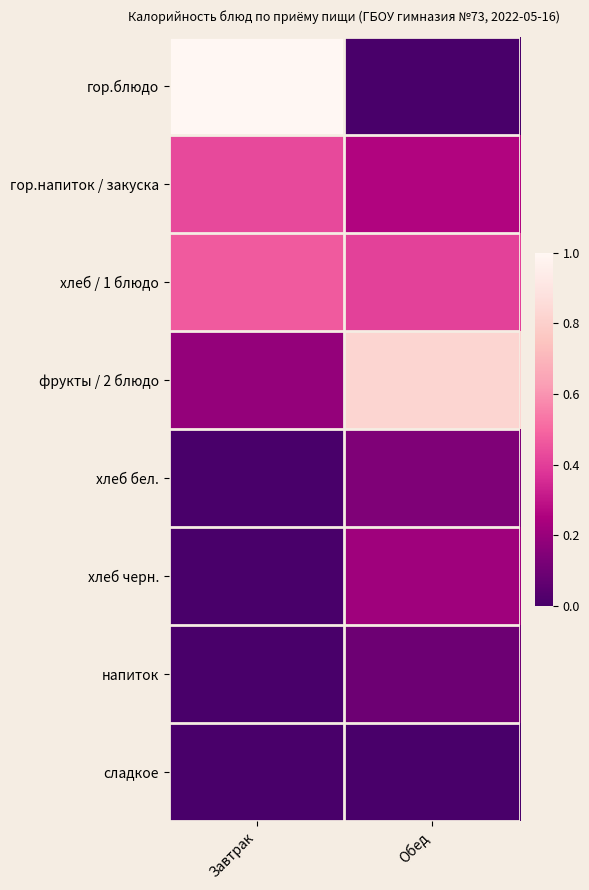

Which series changed the most between Завтрак and Обед?

гор.блюдо